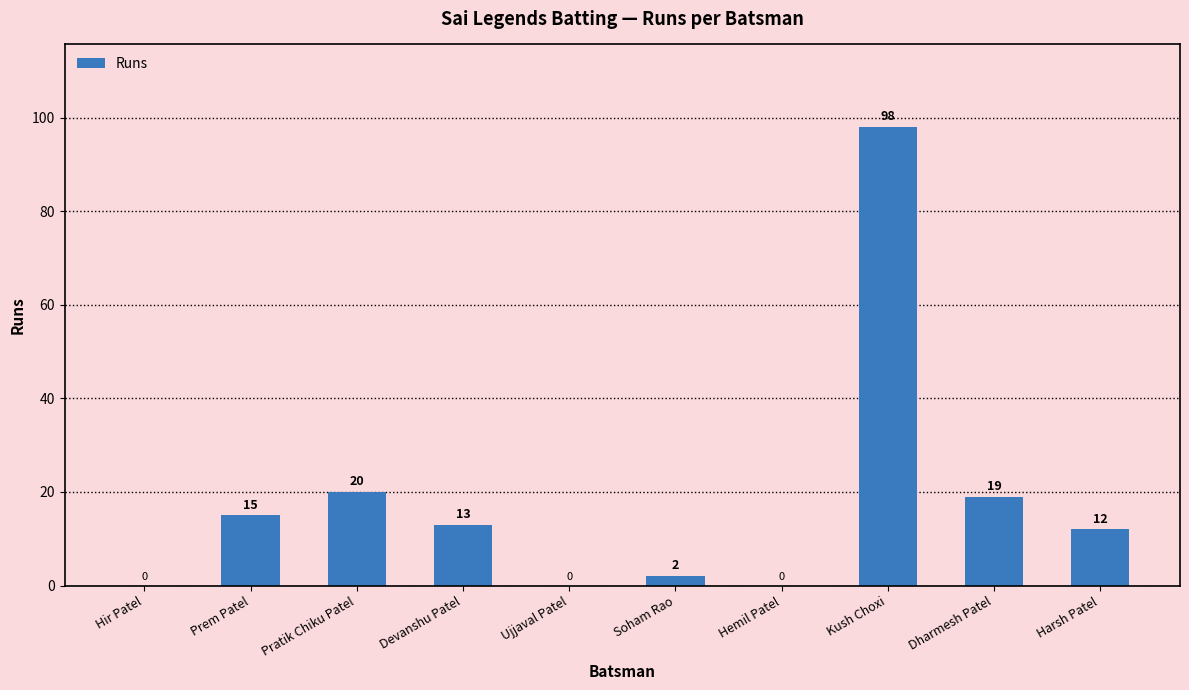

True or false: the data shows 21 at Harsh Patel.

False